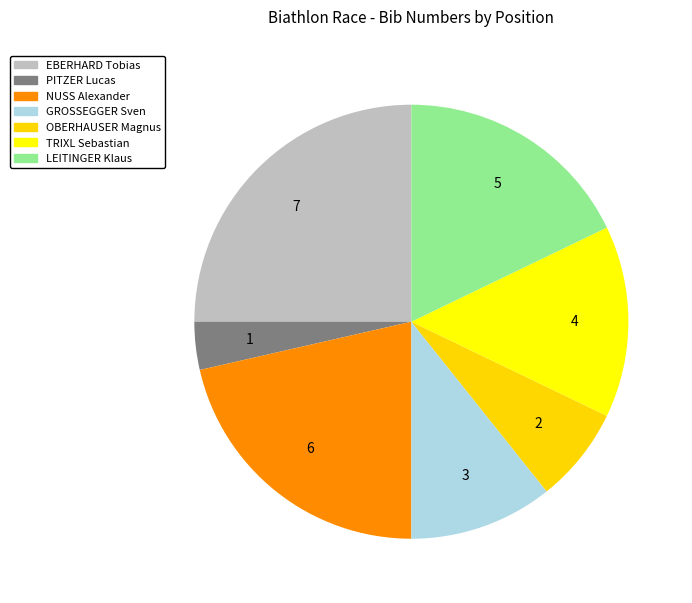

Is there a majority slice in this chart?

No